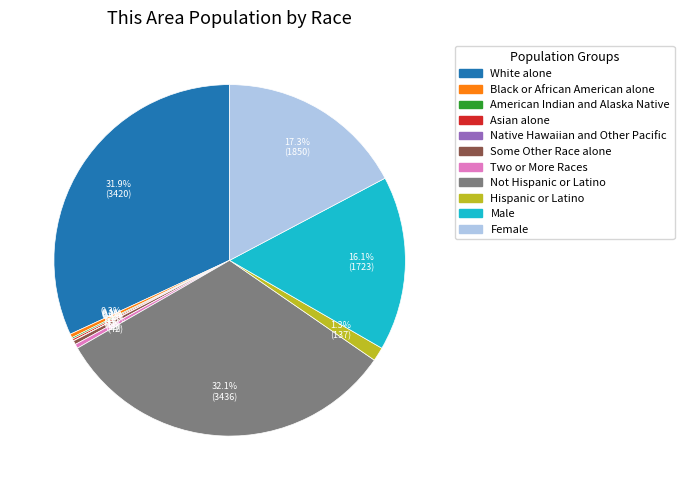

Between Male and Some Other Race alone, which is larger?

Male